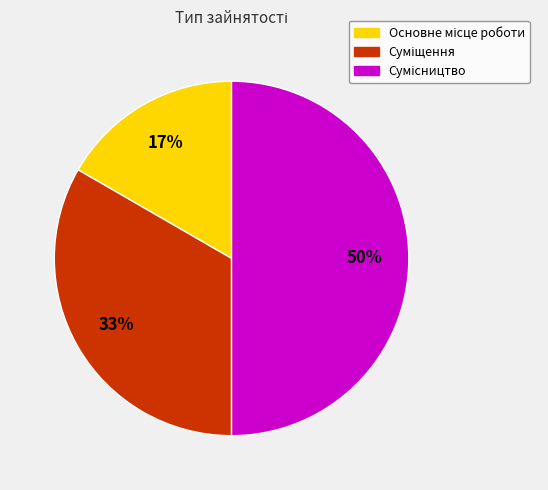

To the nearest percent, what is the average slice percentage?

33%